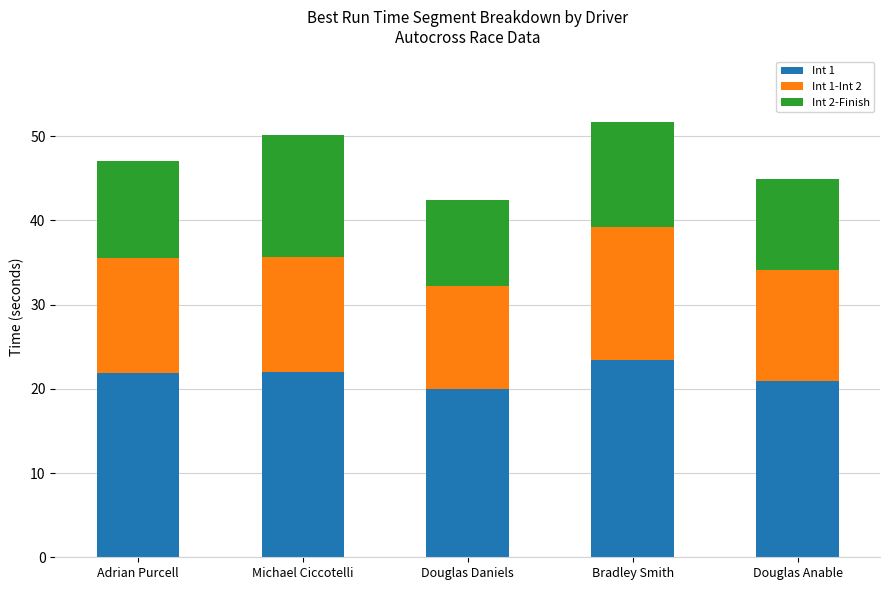

What is the total value across all series at Douglas Anable?

44.9